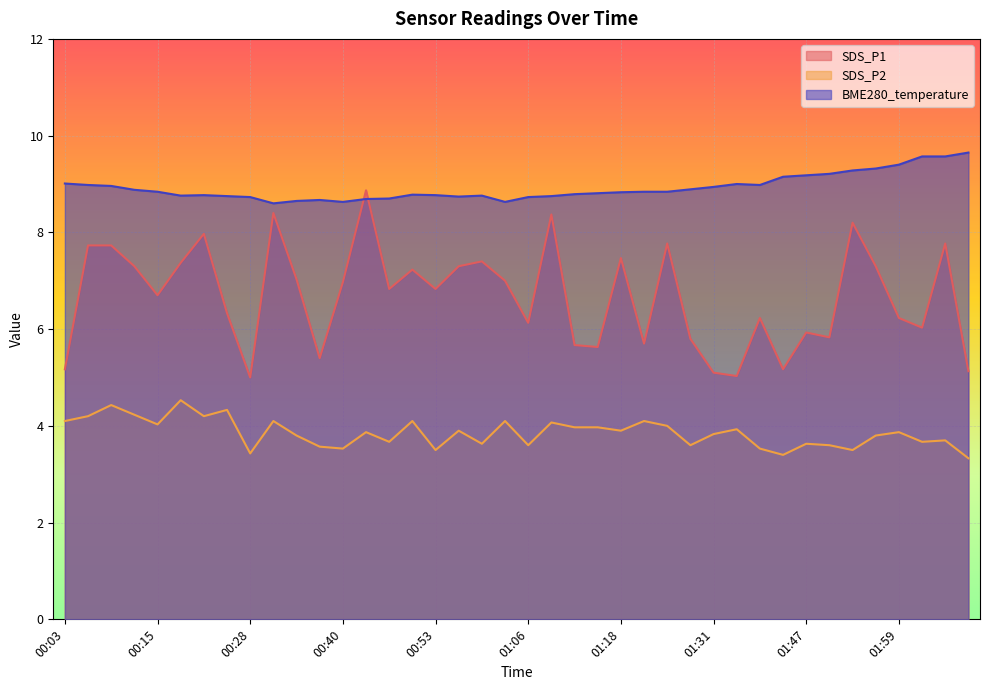

At how many categories does at least one series exceed 3?

40